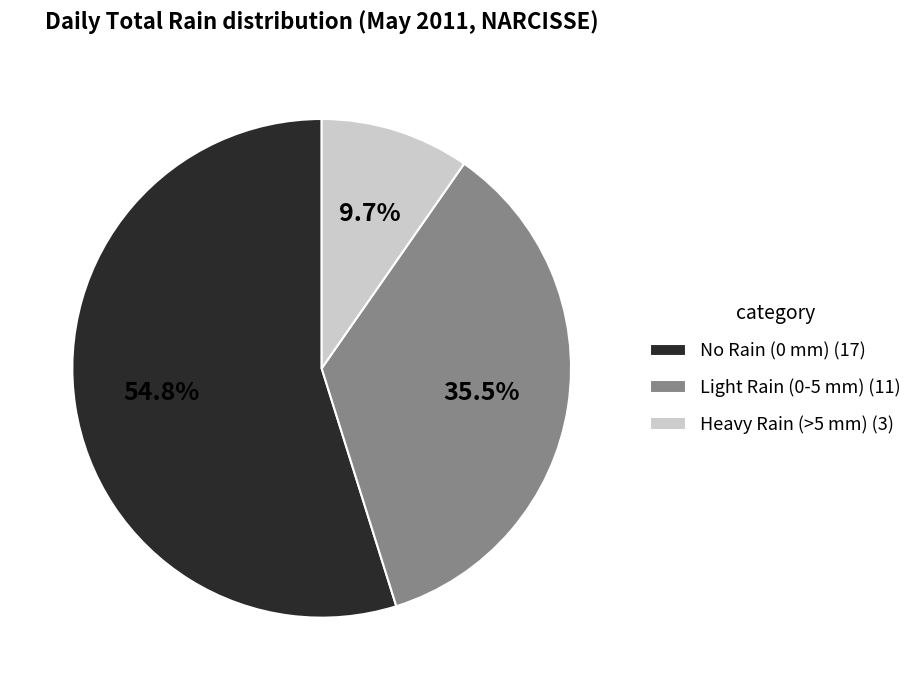

What is the smallest slice in the pie chart?

Heavy Rain (>5 mm) (3)